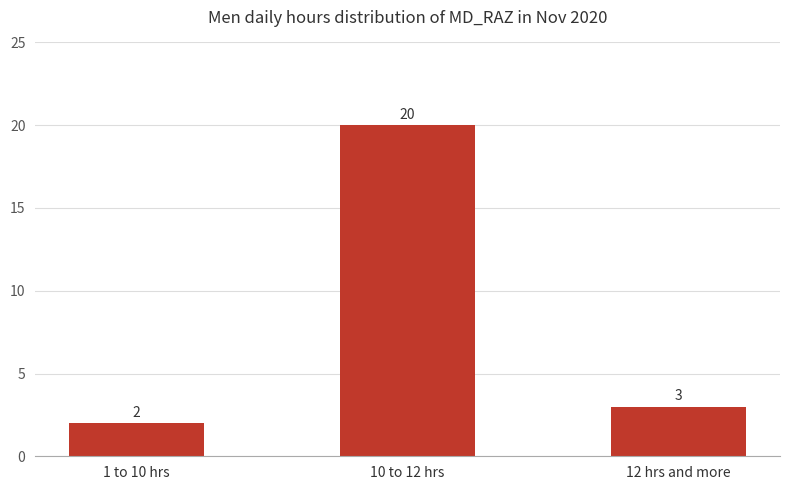

Between 12 hrs and more and 10 to 12 hrs, which is larger?

10 to 12 hrs